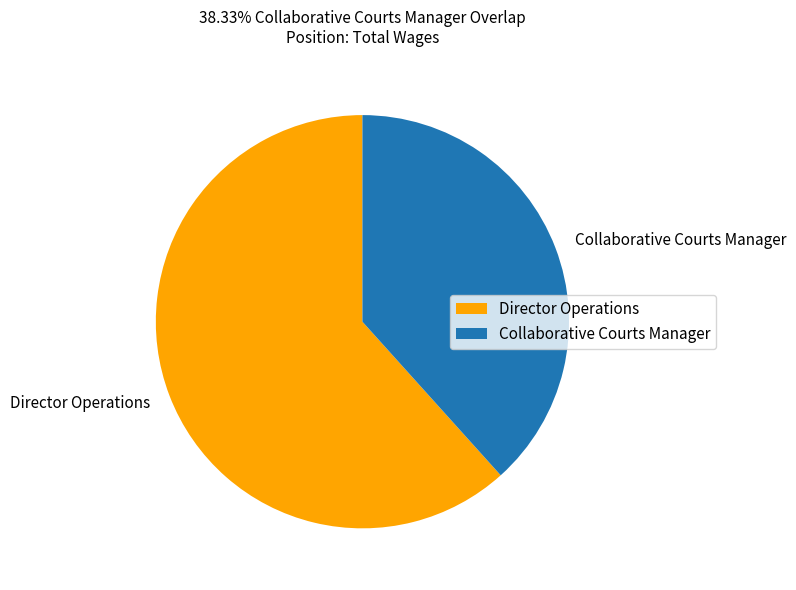

How many slices are in this pie chart?

2